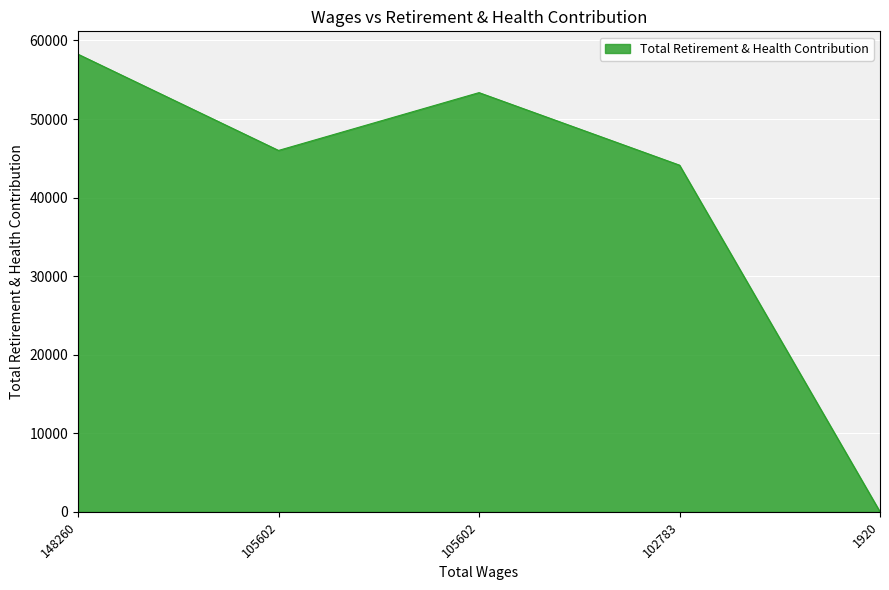

Reading right to left, extract all data points from this chart.

0	44128	53361	46002	58250